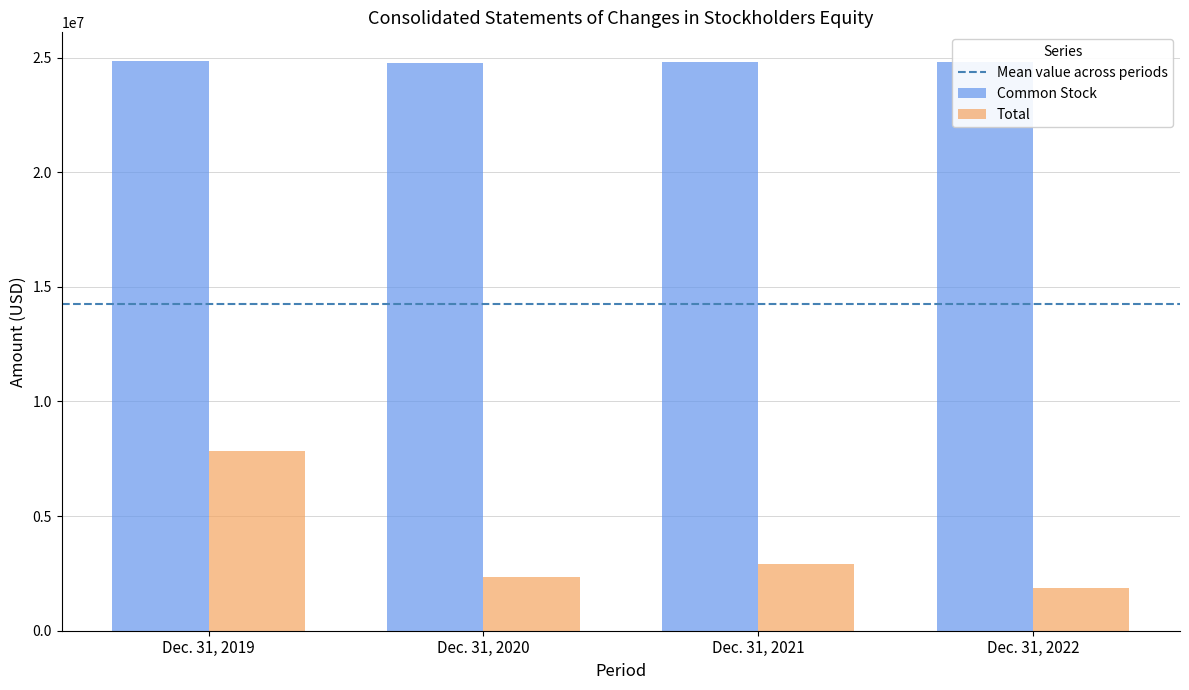

How many bars are there in each group?

2